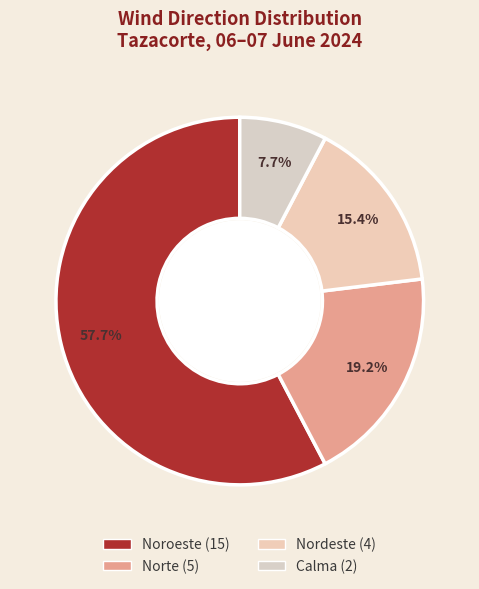

Is there any slice that represents more than half of the pie?

Yes